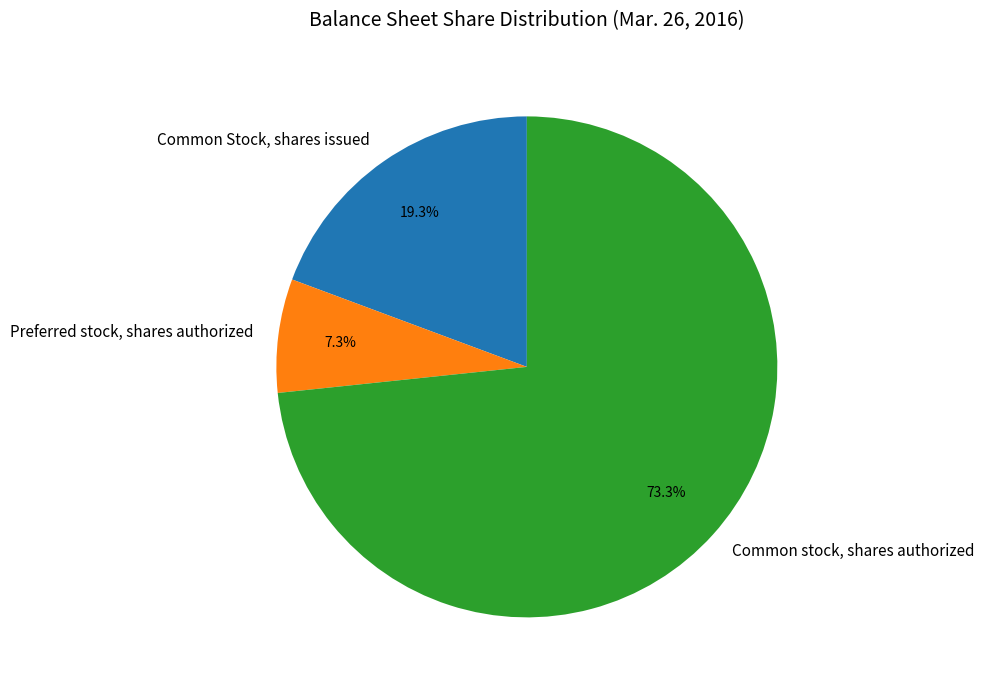

Between Common Stock, shares issued and Preferred stock, shares authorized, which is larger?

Common Stock, shares issued